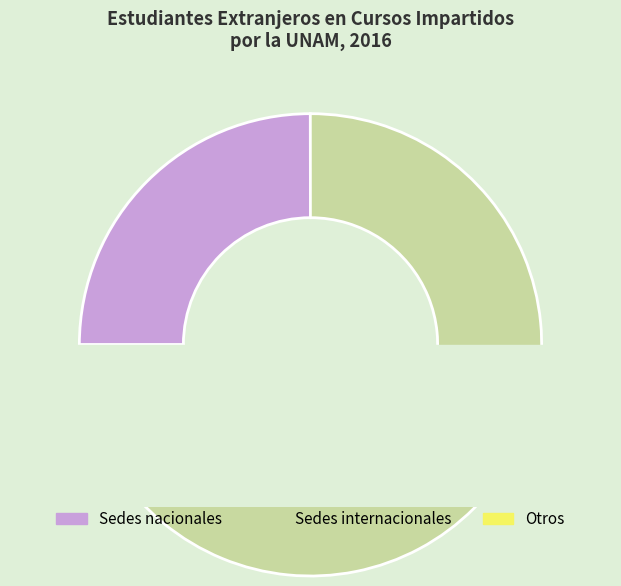

Does Sedes internacionales account for over 50% of the chart?

Yes